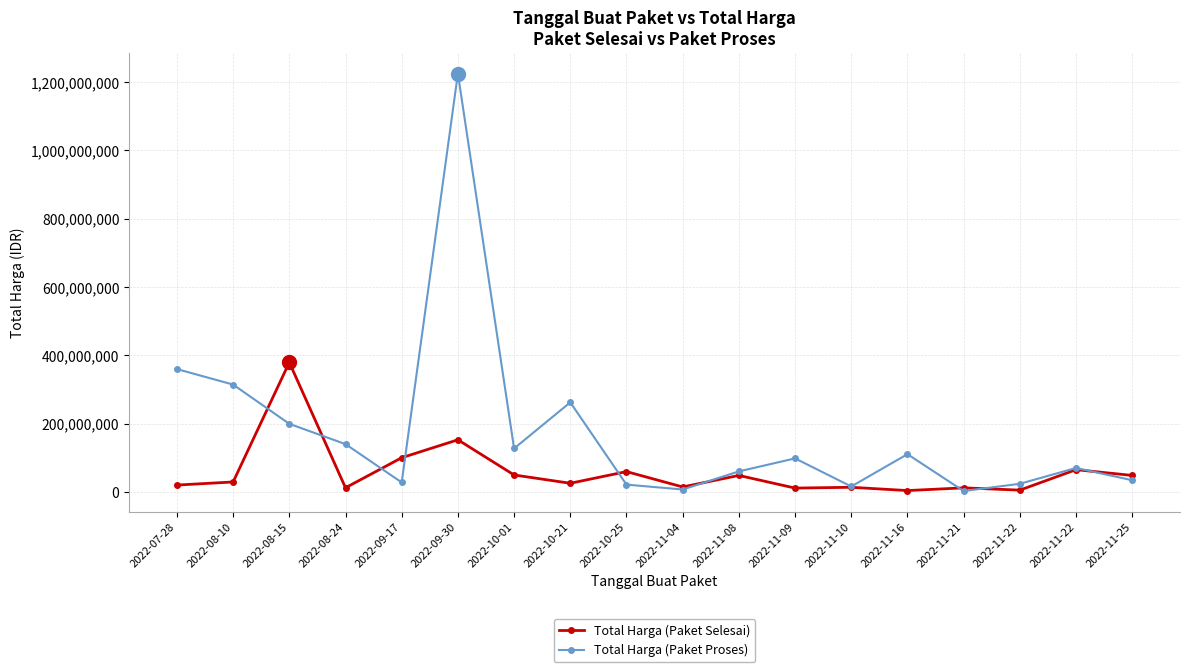

Is the value of Total Harga (Paket Selesai) at 2022-11-08 greater than the value of Total Harga (Paket Proses) at 2022-11-08?

No